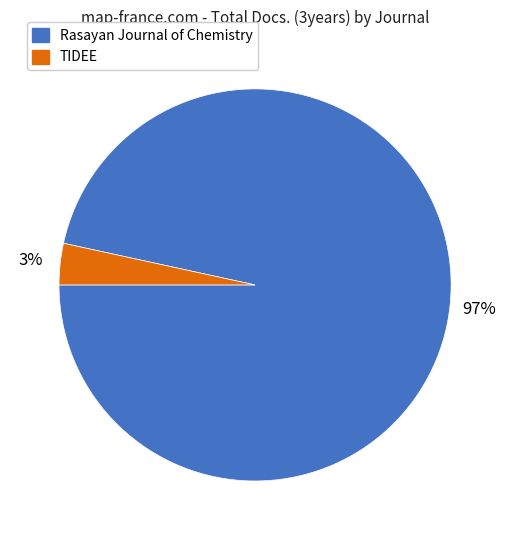

Rank the categories by value from lowest to highest.

TIDEE, Rasayan Journal of Chemistry